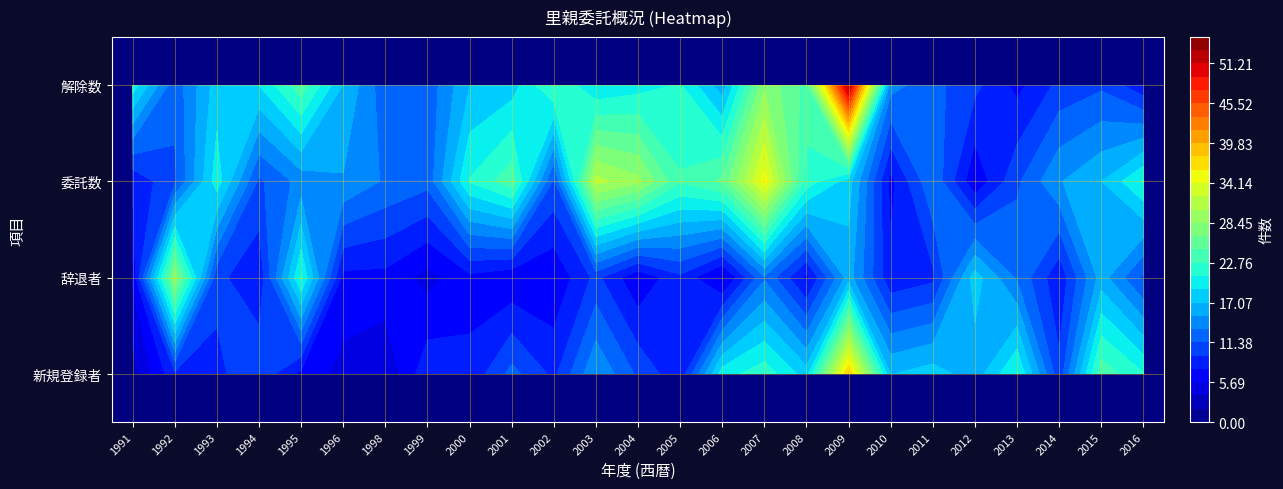

What is the maximum value for 辞退者?

28